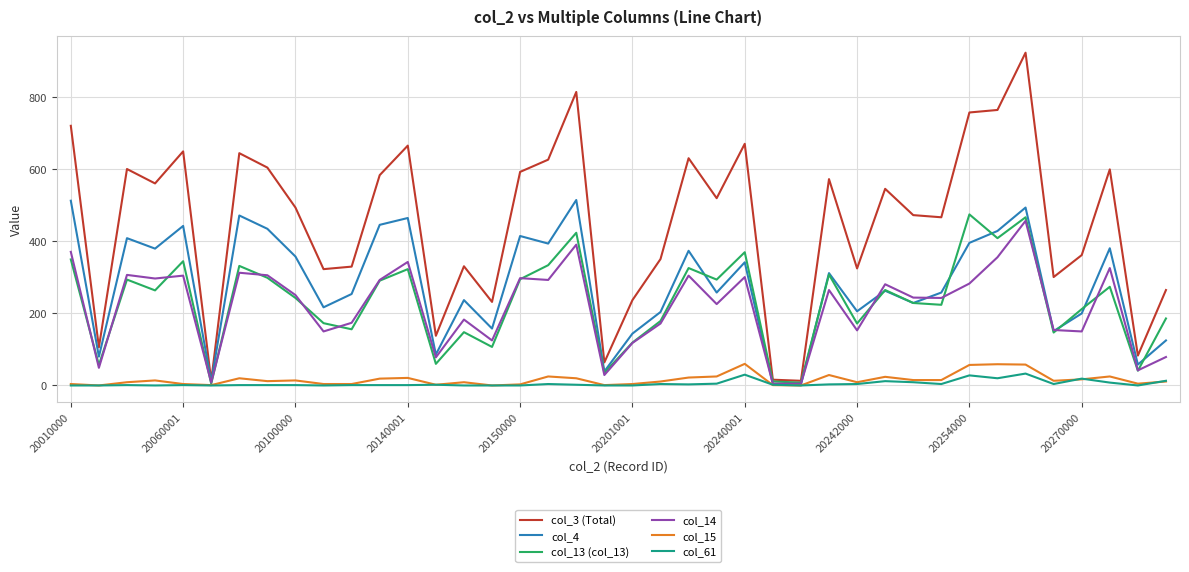

What is the maximum value shown in the chart?

924